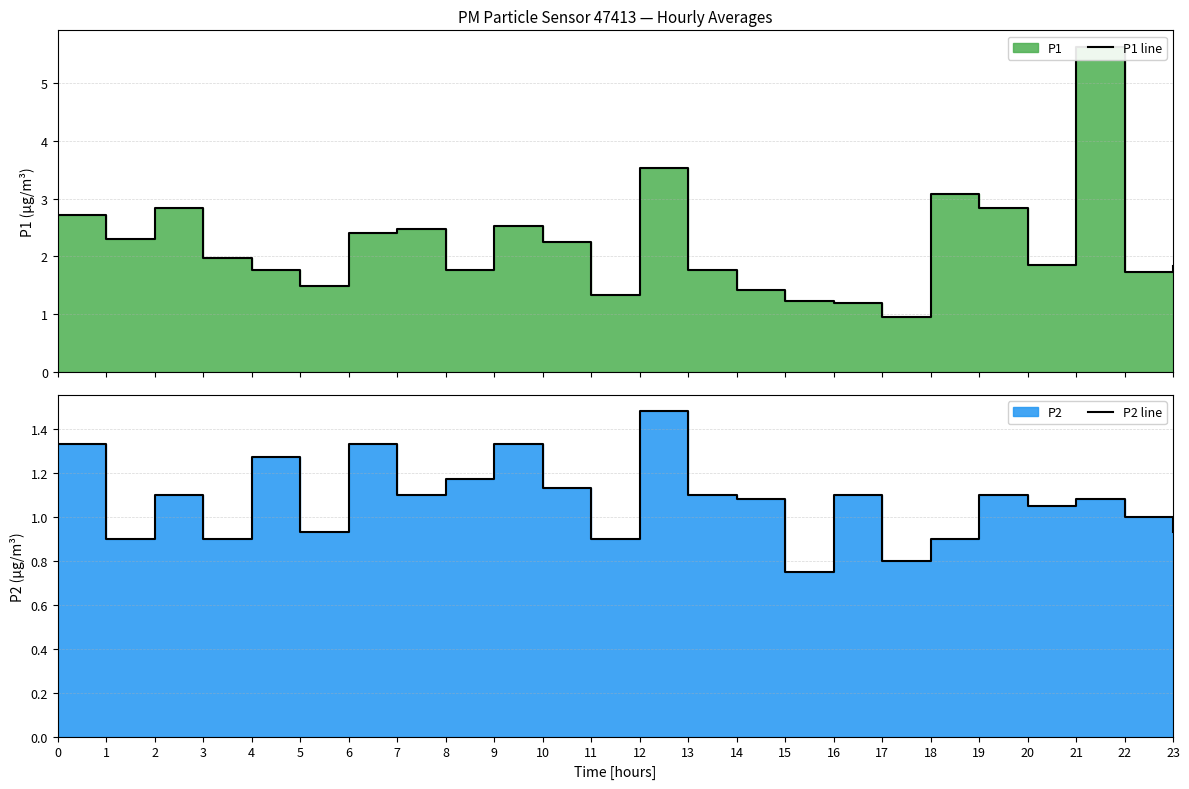

At which category is the sum across all series the highest?

21